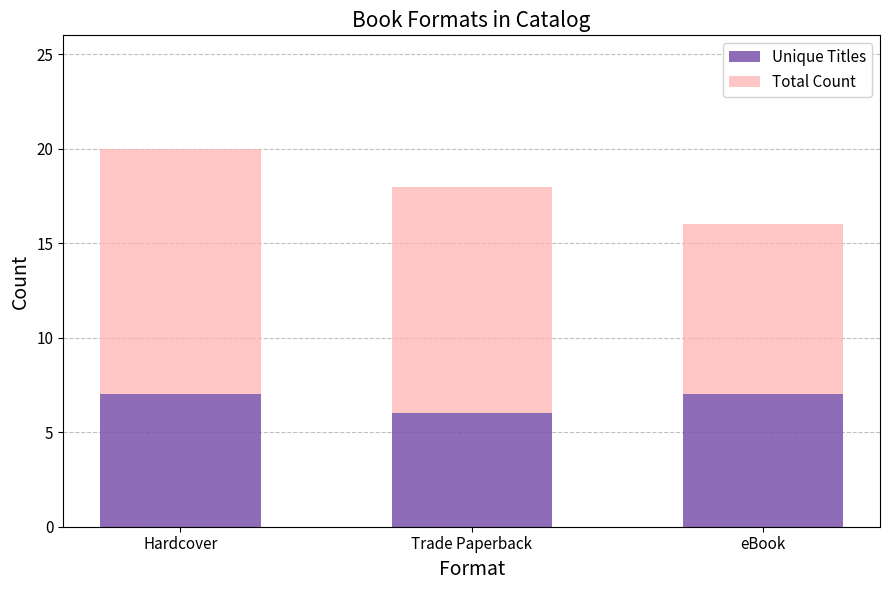

What is the approximate value of Unique Titles at Trade Paperback?

6